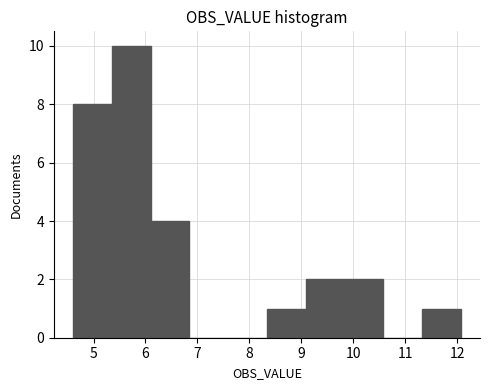

What is the height of the bar covering 9.8 to 10.6 on the x-axis? Neither the bar edges nor the heights are printed on the chart, so give them approximately, as read against the axes.

2